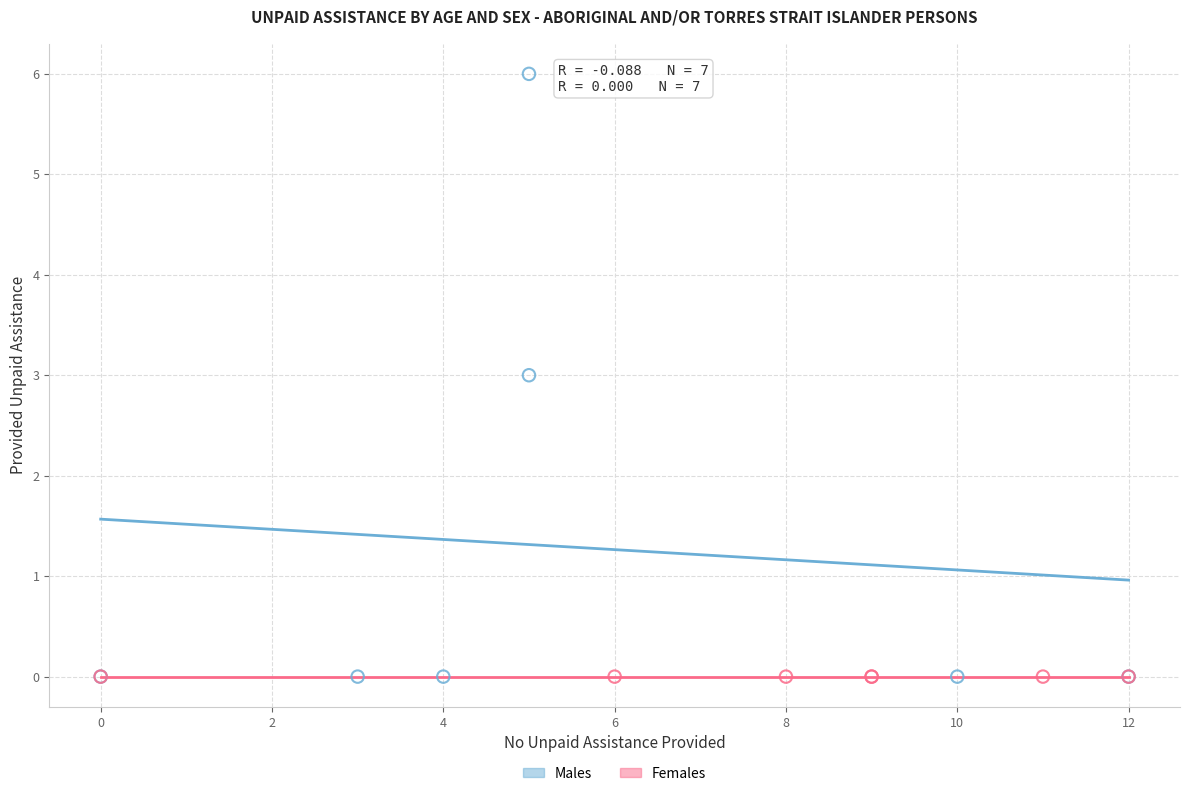

Which series reaches the maximum Y coordinate?

Males